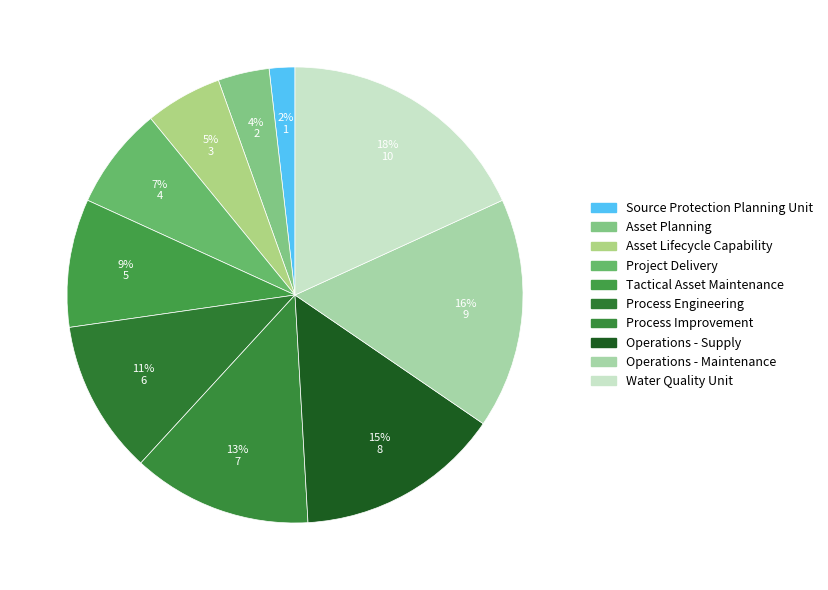

Is Asset Planning the majority of the pie?

No